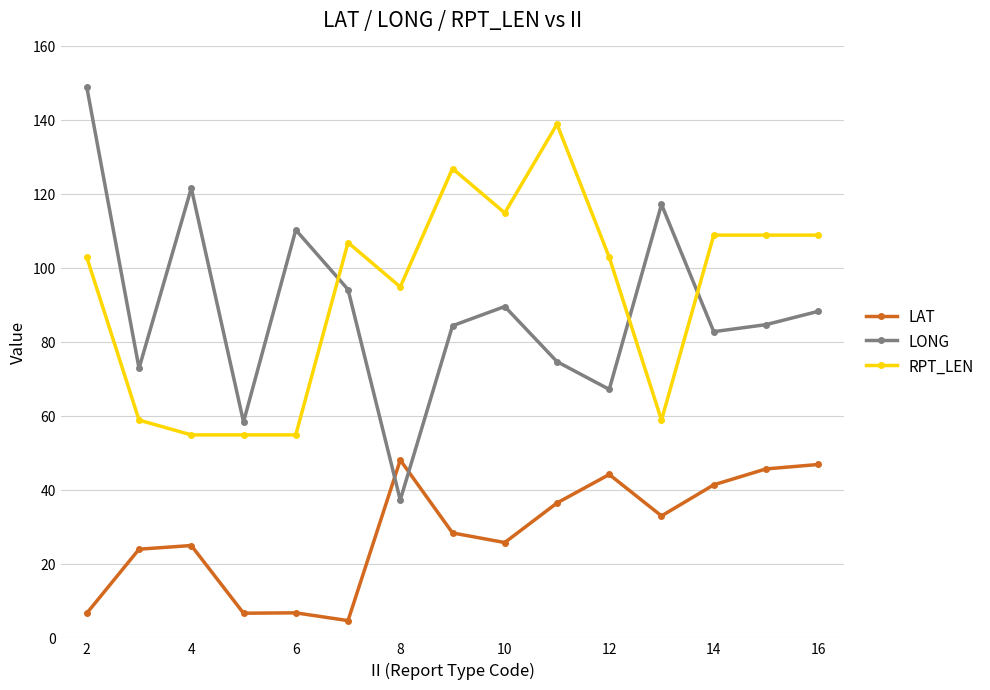

What is the value of the LONG point at the 2nd from the left?

73.0